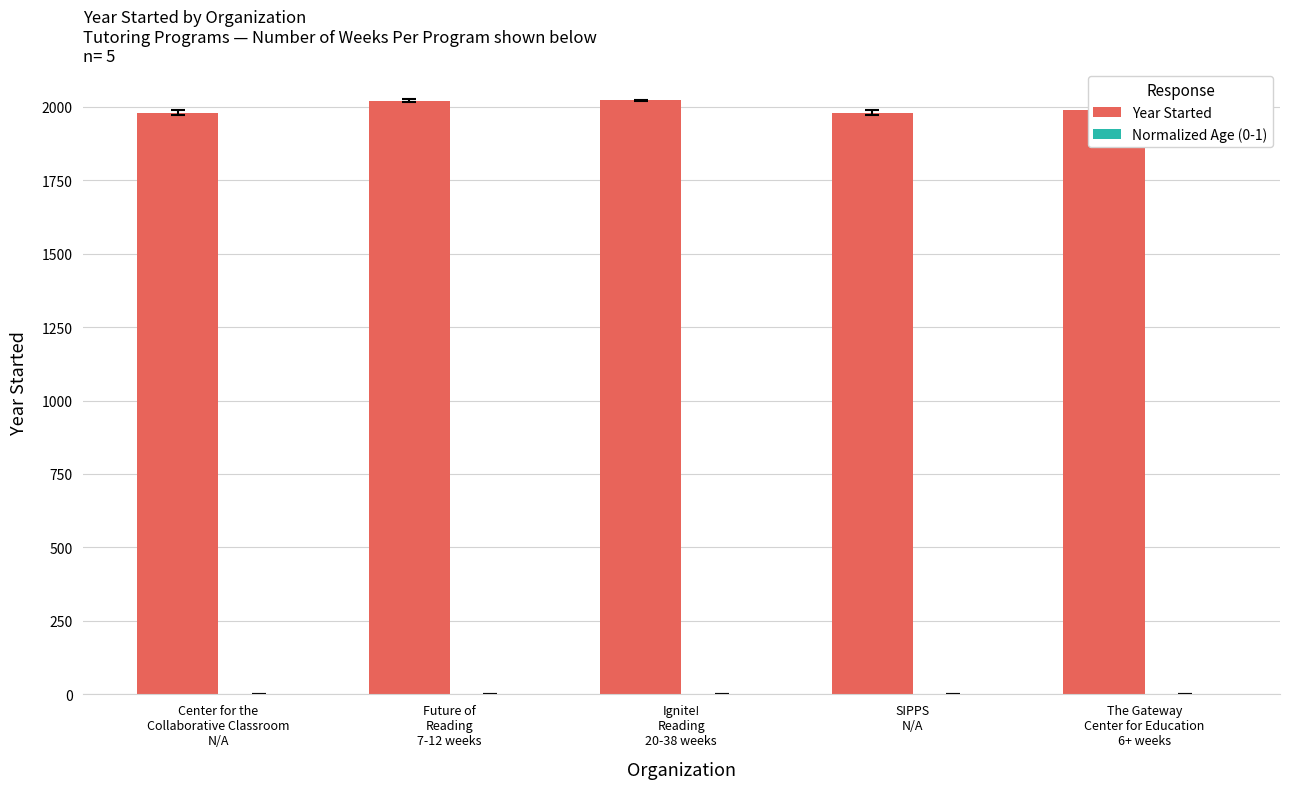

What is the highest value of the Year Started series?

2021.0